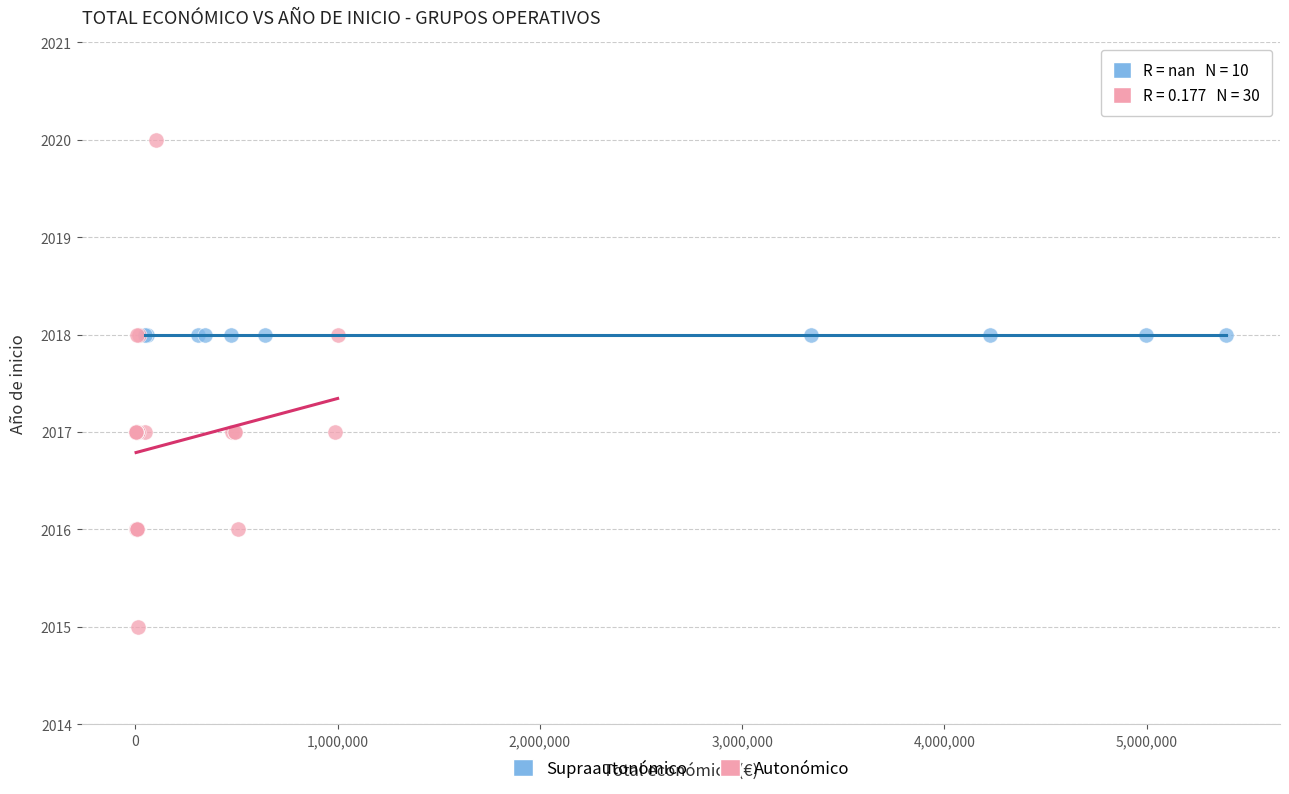

Which series reaches the maximum Y coordinate?

Autonómico